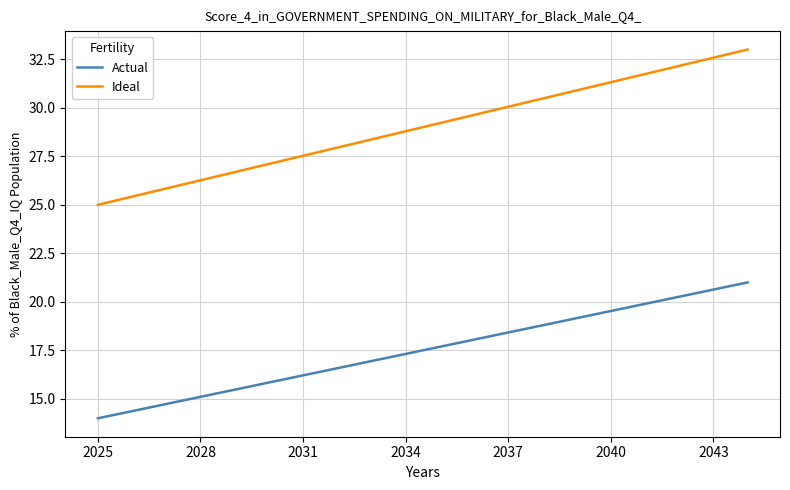

List the series in order of their overall mean, lowest first.

Actual, Ideal